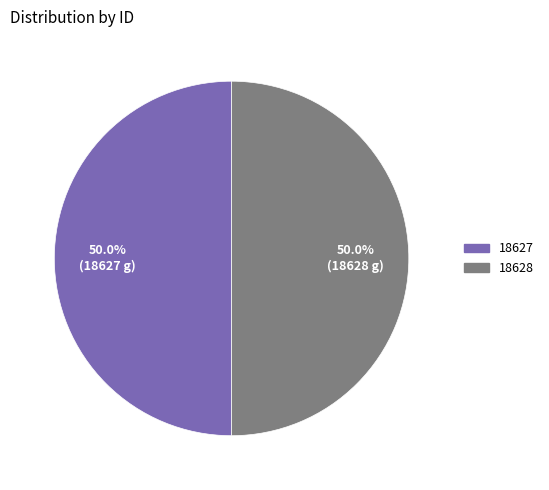

Count the number of slices in the pie.

2